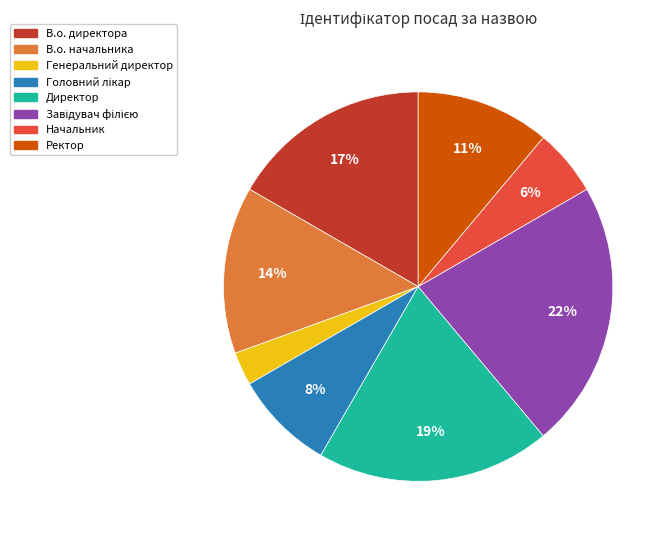

Do В.о. начальника and В.о. директора together represent more than half of the pie?

No